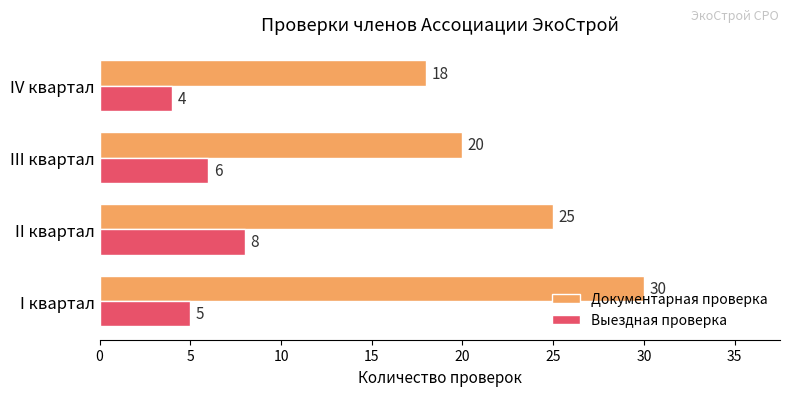

What is the difference between the highest and lowest values at IV квартал?

14